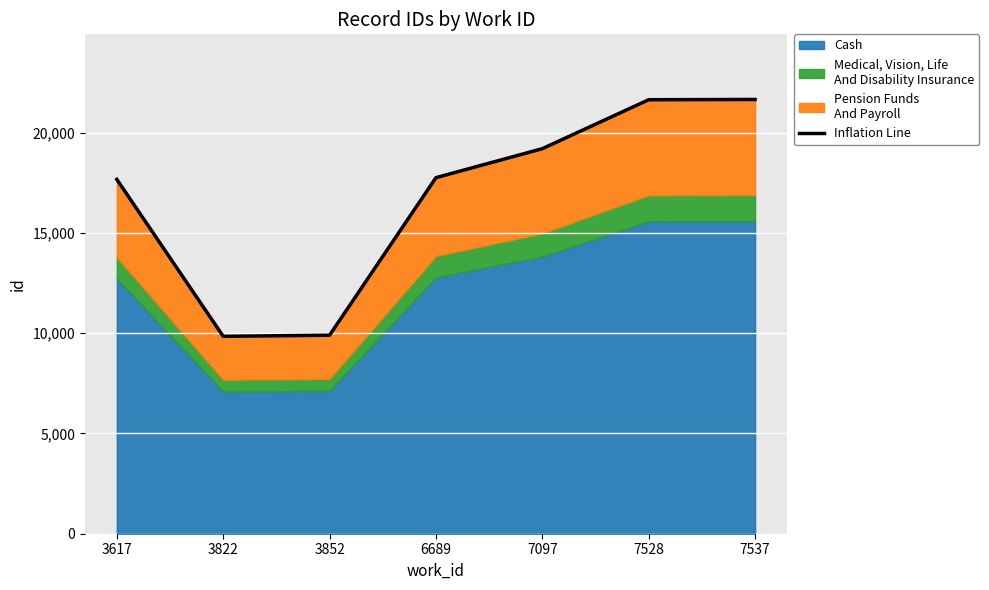

What is the sum of all values?

117646.0